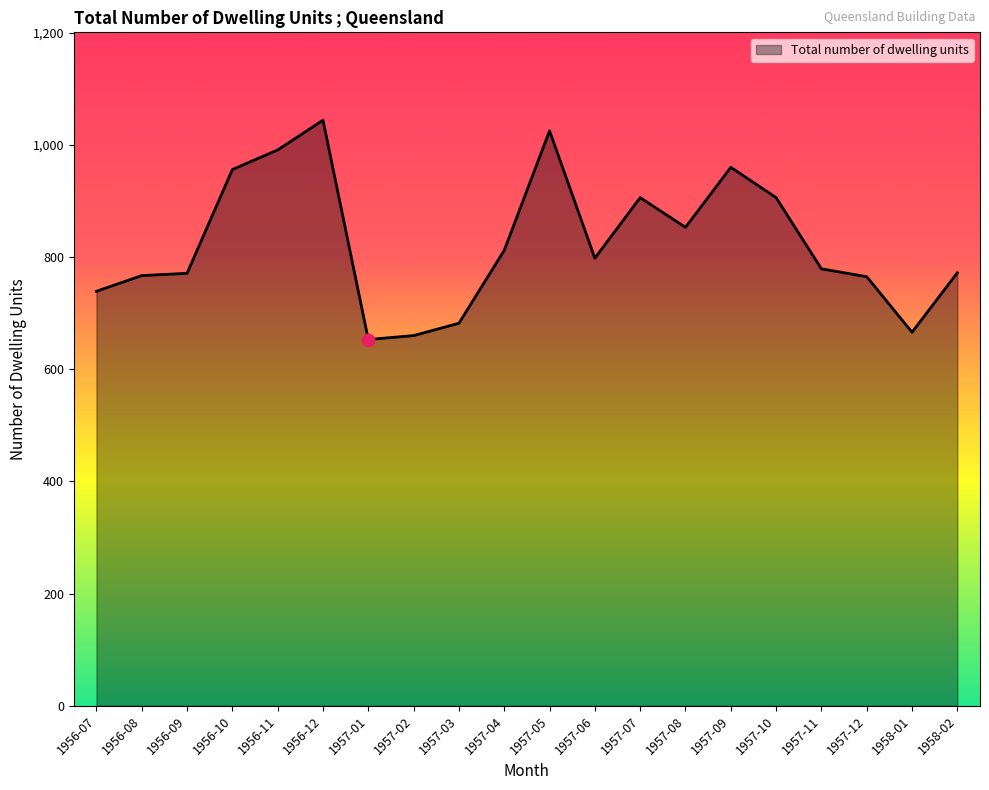

Approximately how many times larger is the value at 1957-01 compared to 1956-09?

0.8